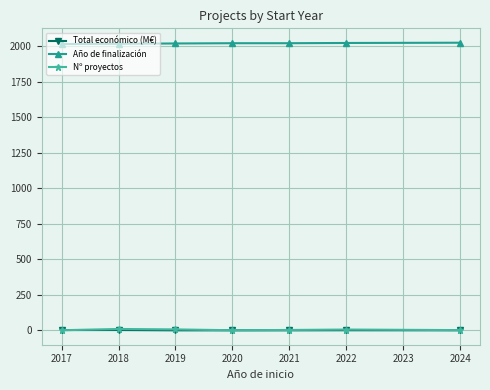

What is the value of the Total económico (M€) point at the 3rd from the left?

0.4